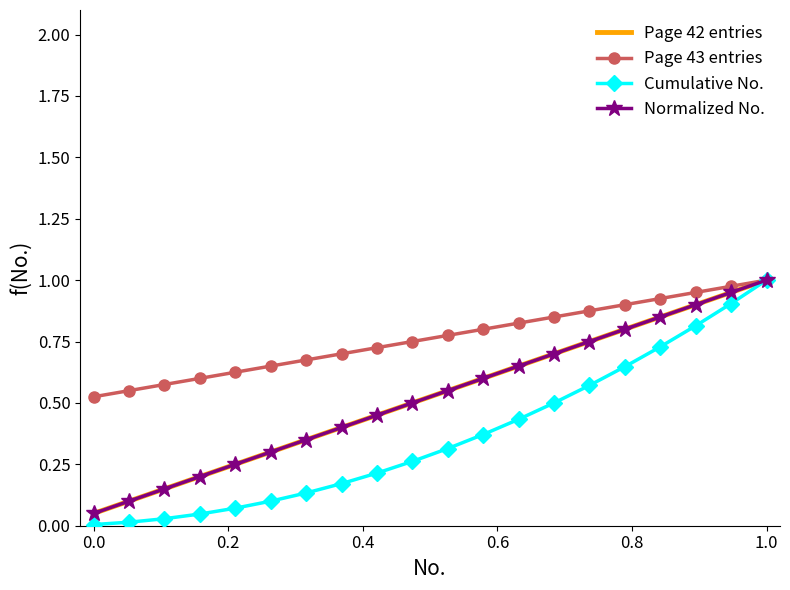

What is the lowest value of the Normalized No. series?

0.1